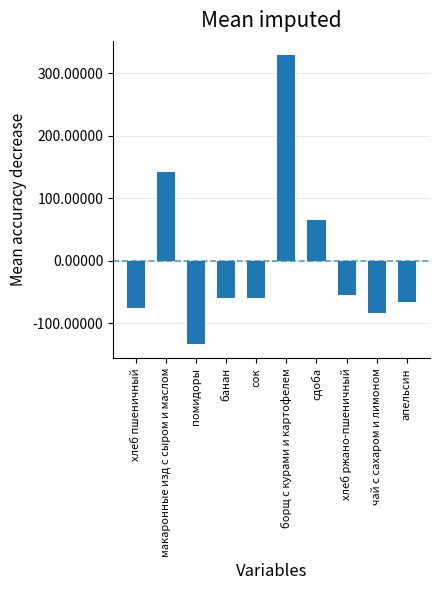

The chart shows a value of 98.3 at сдоба. True or false?

False